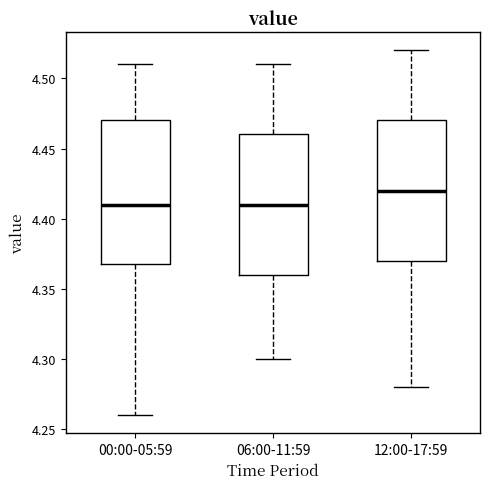

Reading left to right, transcribe this box plot: for each box, give where its median line is, the range the box spans, and where its two whiskers end, as read against the y-axis. The values are not printed on the chart, so give them approximately, as read against the axis.

00:00-05:59: median 4.41, box 4.37 to 4.47, whiskers 4.26 to 4.51
06:00-11:59: median 4.41, box 4.36 to 4.46, whiskers 4.30 to 4.51
12:00-17:59: median 4.42, box 4.37 to 4.47, whiskers 4.28 to 4.52